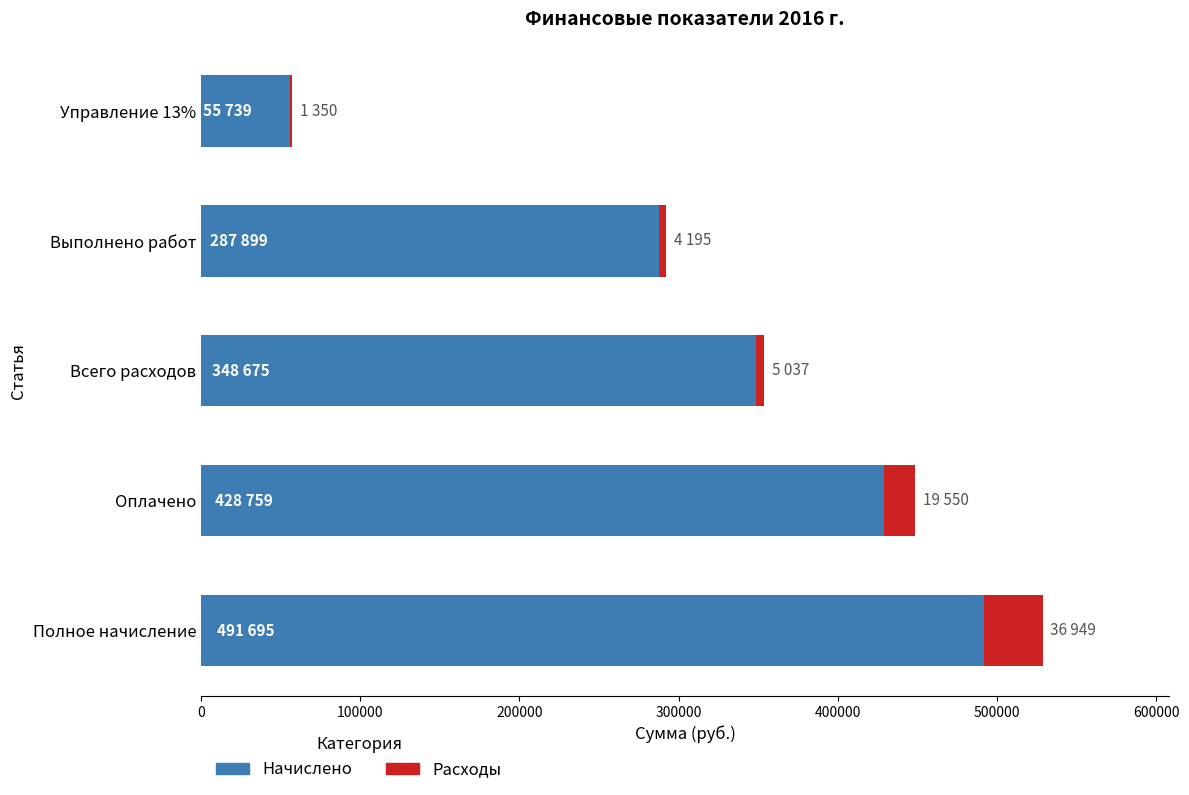

What is the total value across all series at Оплачено?

448308.4